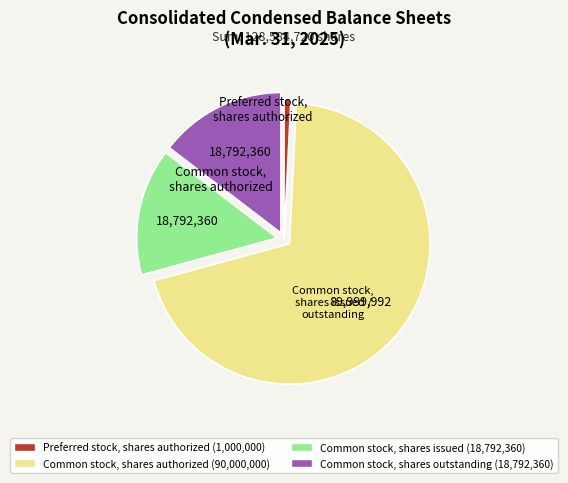

Do Preferred stock, shares authorized (1,000,000) and Common stock, shares authorized (90,000,000) together represent more than half of the pie?

Yes